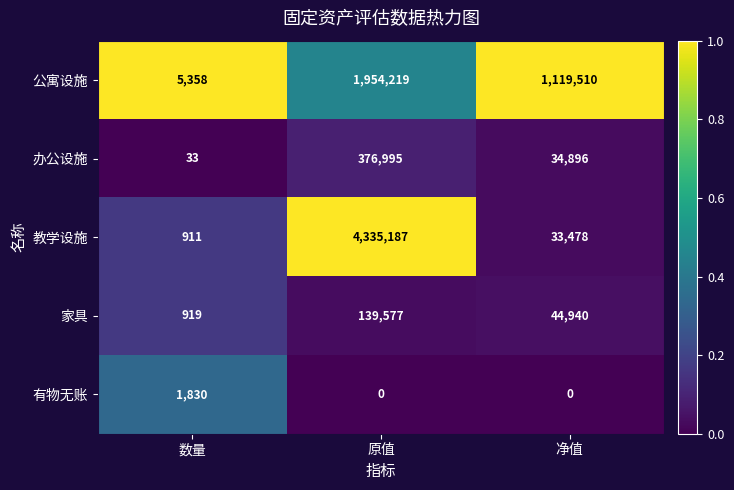

Which series has the widest spread of values?

教学设施